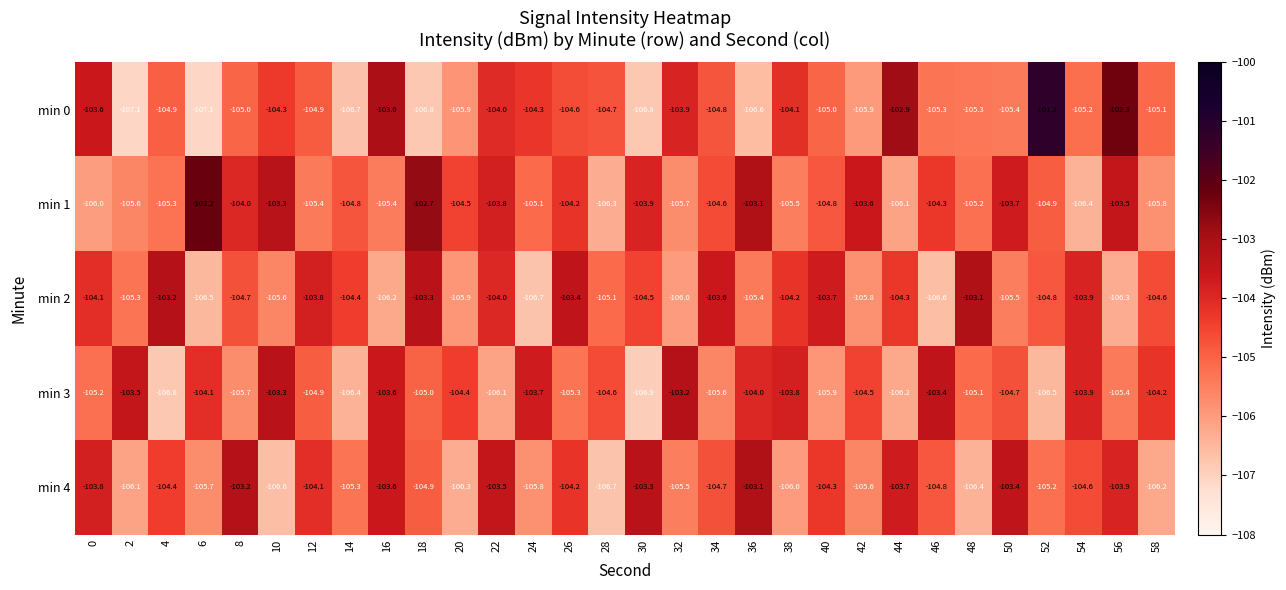

List the labels in order of min 4 value, largest first.

36, 8, 30, 50, 22, 16, 44, 0, 56, 12, 26, 40, 4, 54, 34, 46, 18, 52, 14, 32, 42, 6, 24, 38, 2, 58, 20, 48, 10, 28